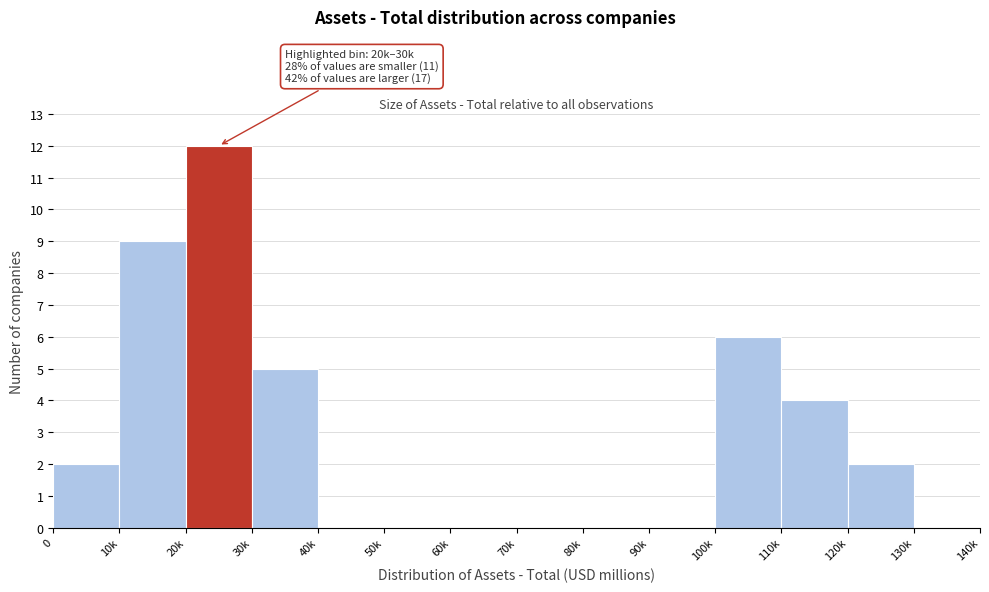

Reading left to right, transcribe all the data shown in this chart.

0=2	10k=9	20k=12	30k=5	40k=0	50k=0	60k=0	70k=0	80k=0	90k=0	100k=6	110k=4	120k=2	130k=0